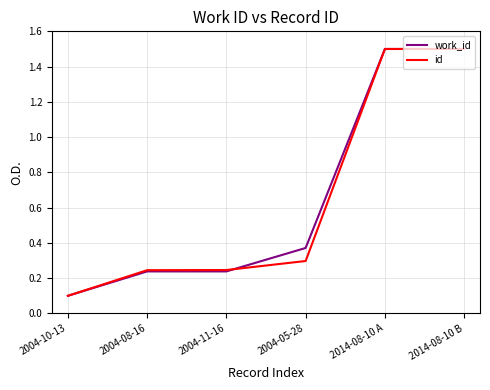

What is the average value of the work_id series?

0.7